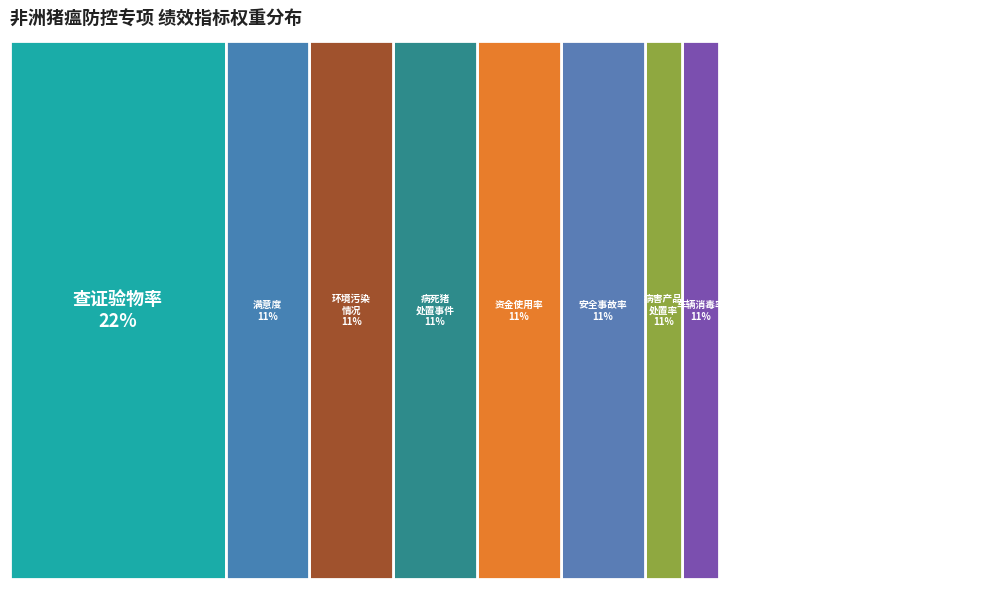

The 对过境动物及动物产品运输车辆防疫消毒率 slice represents 17% of the pie. True or false?

False